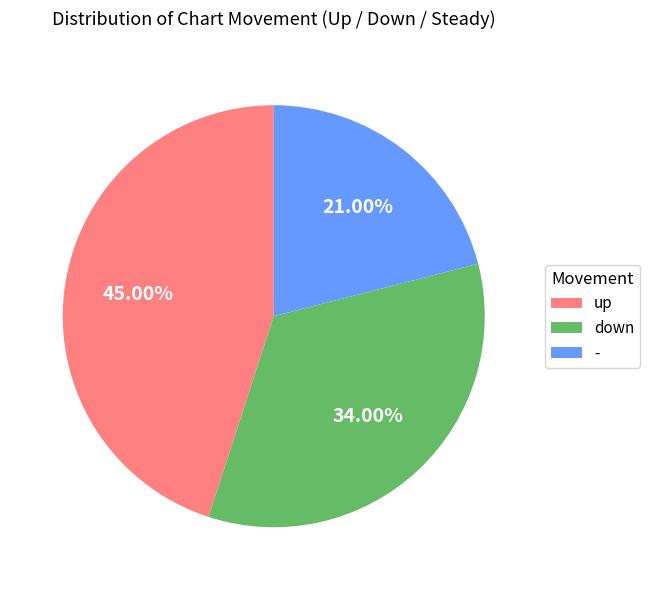

Is there any slice that represents more than half of the pie?

No